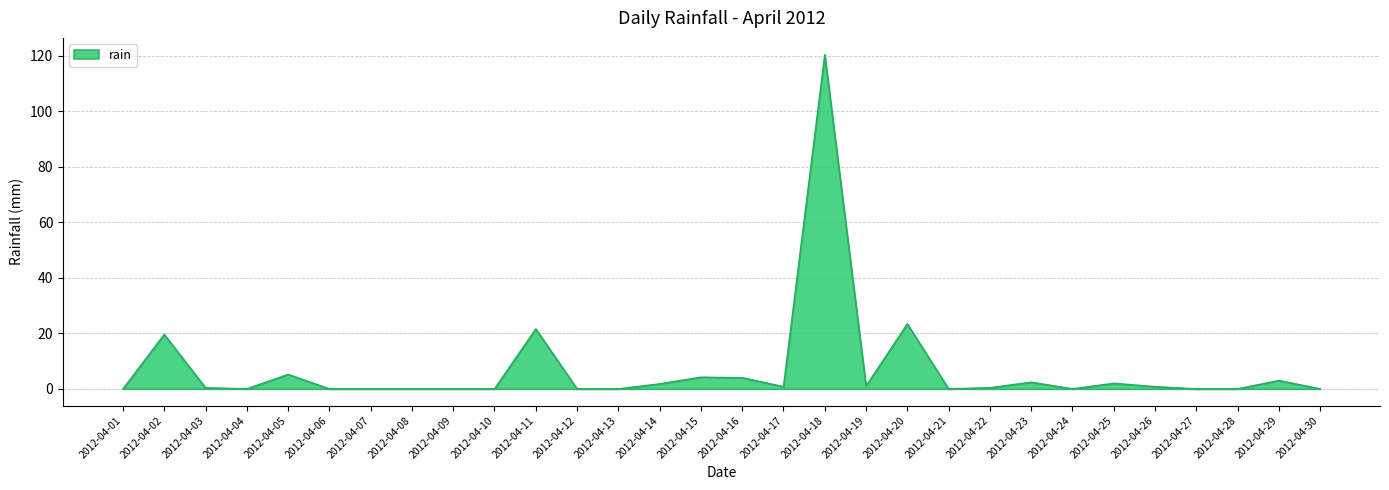

What is the sum of all values?

211.0